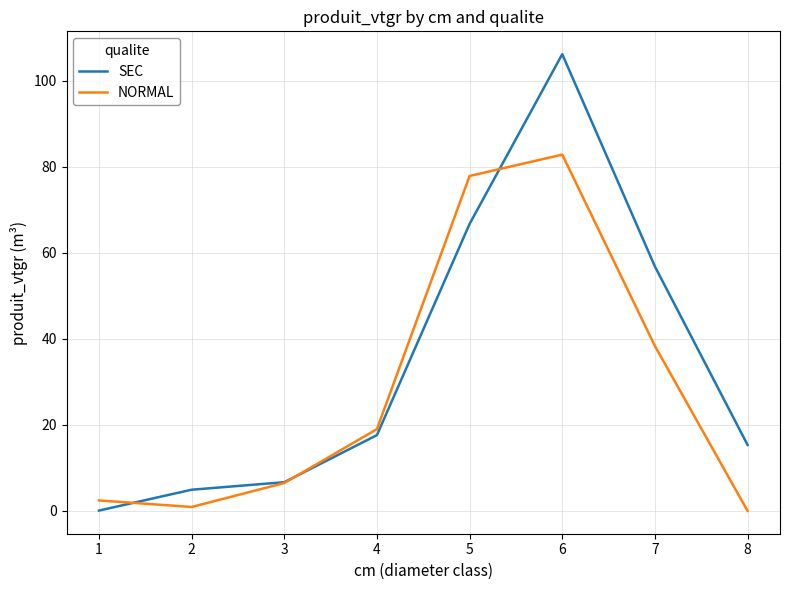

Rank the categories by SEC value from lowest to highest.

1, 2, 3, 8, 4, 7, 5, 6